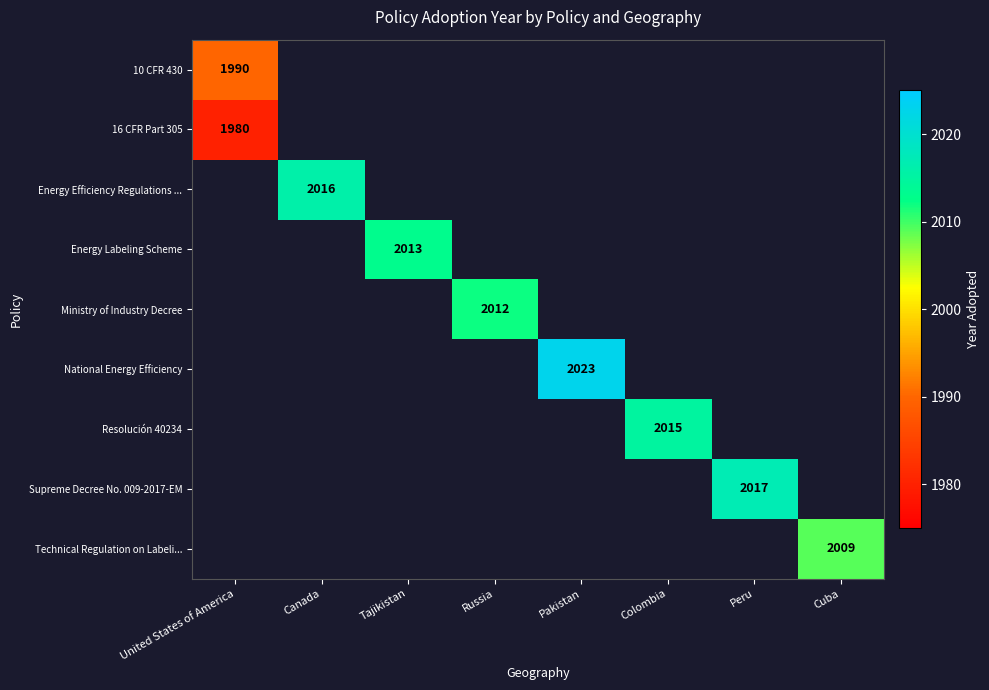

True or false: National Energy Efficiency has a value of 1398.8 at Pakistan.

False